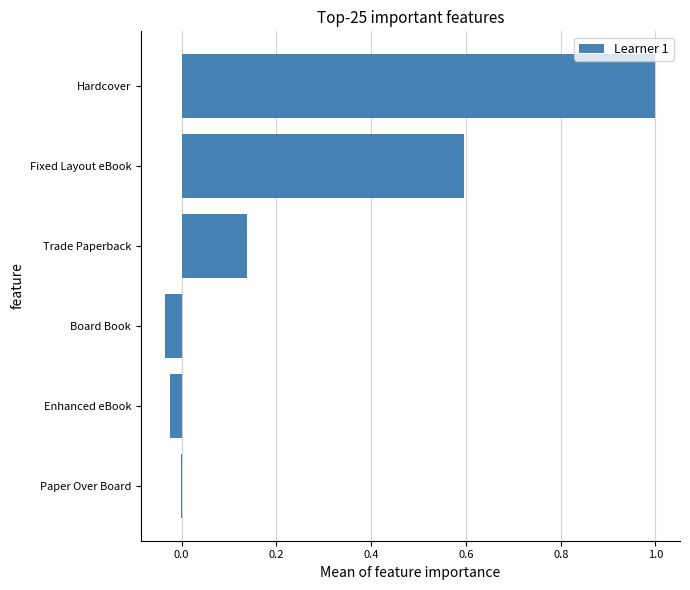

What is the sum of all values?

1.7